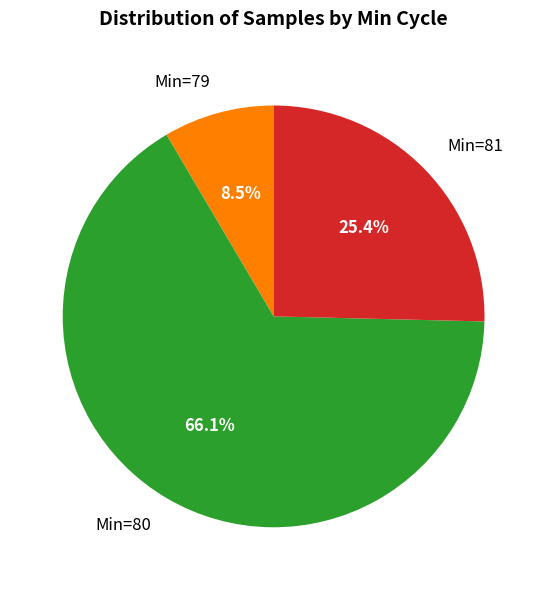

Does any single category account for the majority?

Yes